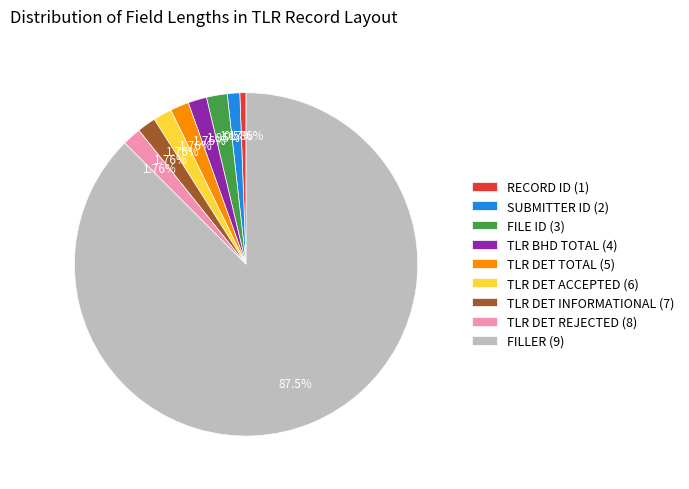

Does FILLER (9) account for over 50% of the chart?

Yes